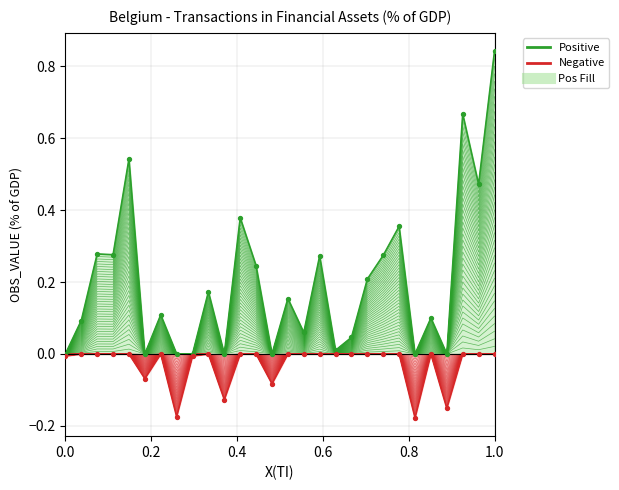

Which series has the largest total across all categories?

OBS_VALUE (positive)